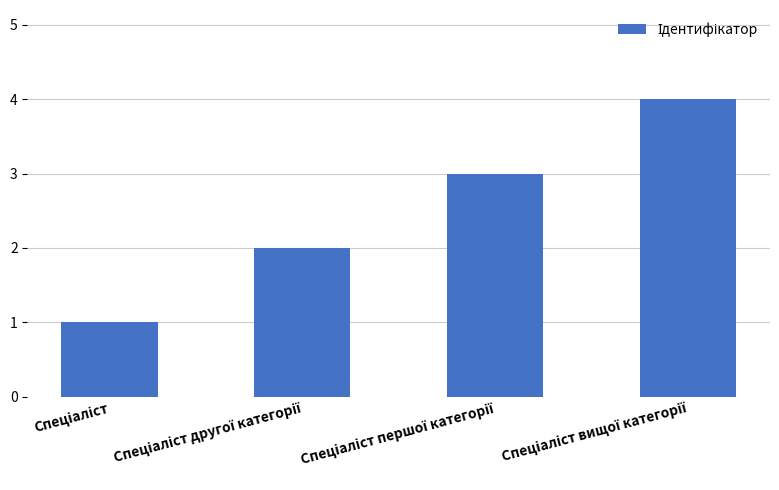

What is the greatest value displayed?

4